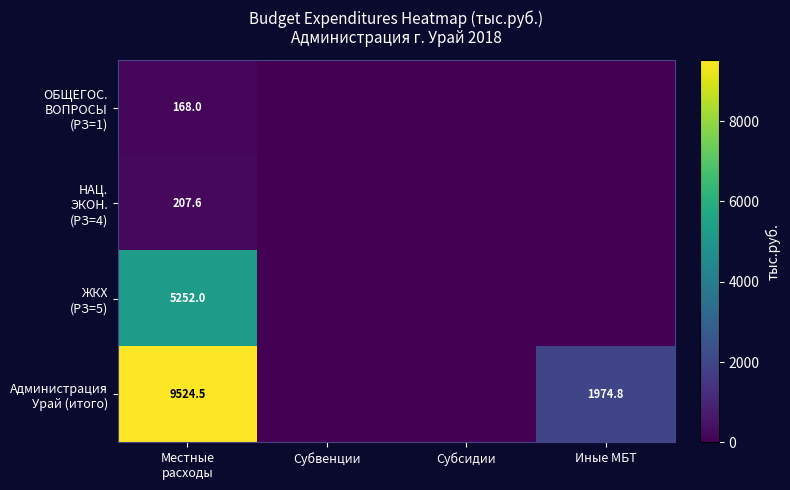

What is the approximate value of Администрация Урай (итого) at Иные МБТ?

1974.8